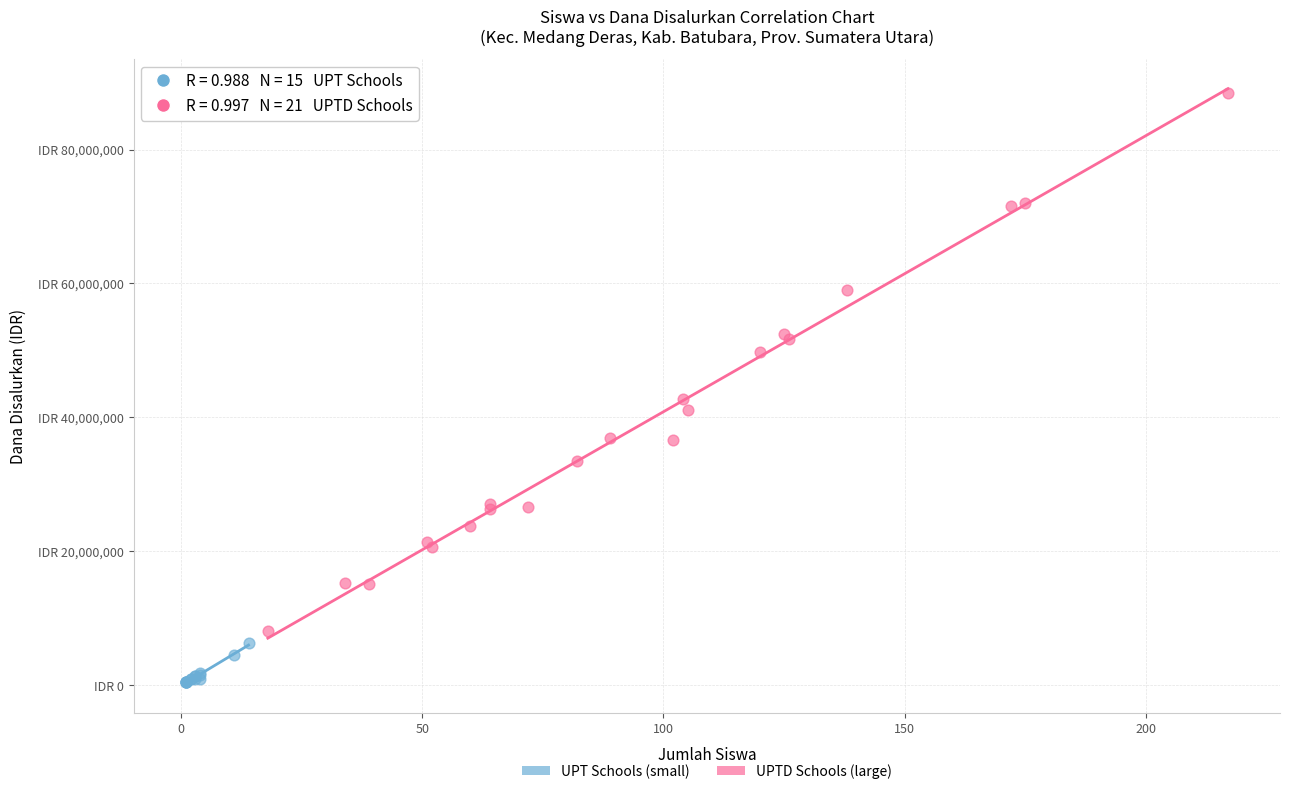

Which series reaches the maximum Y coordinate?

UPTD Schools (large)